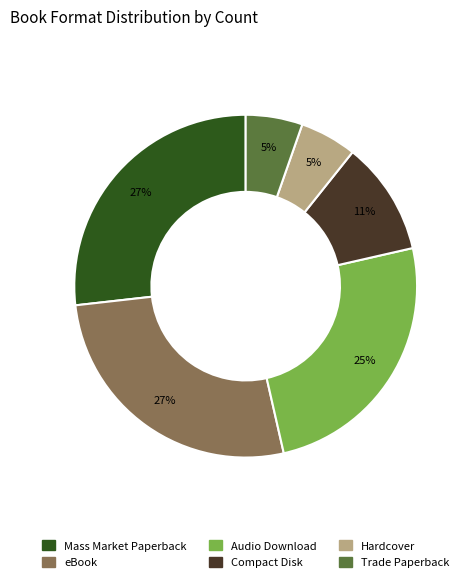

Approximately how many times larger is the value at Mass Market Paperback compared to eBook?

1.0